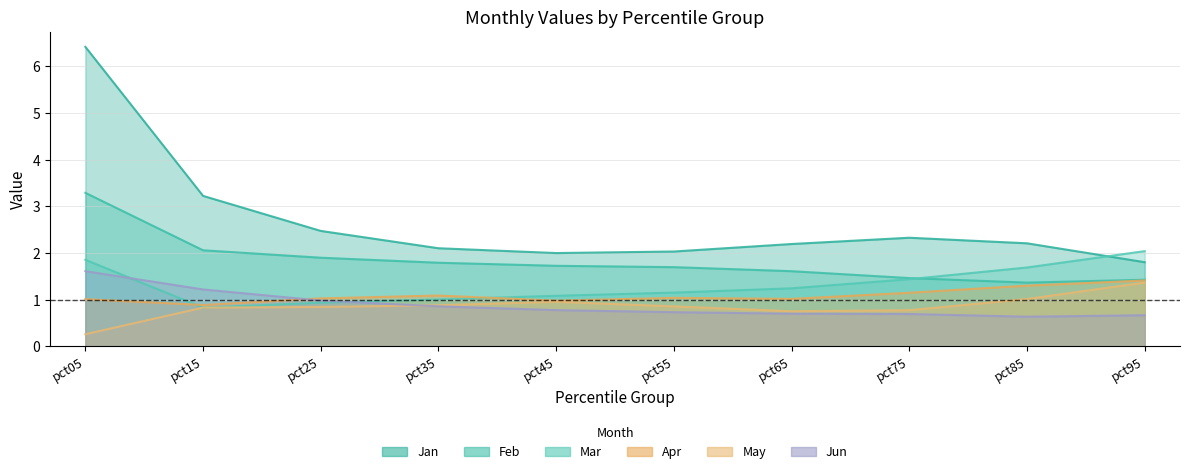

True or false: Feb has a value of 0.4 at pct95.

False